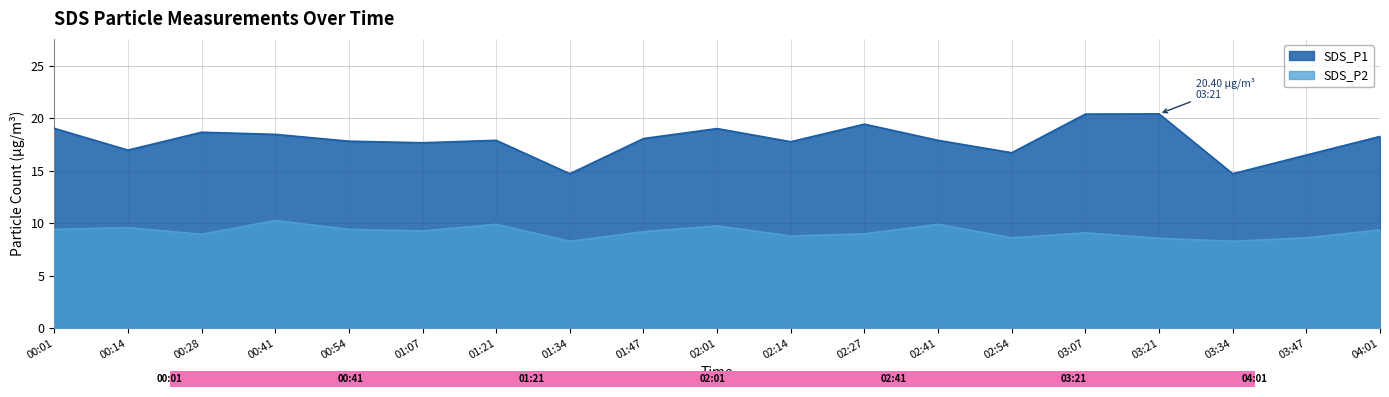

What is the sum of all SDS_P2 values?

173.9